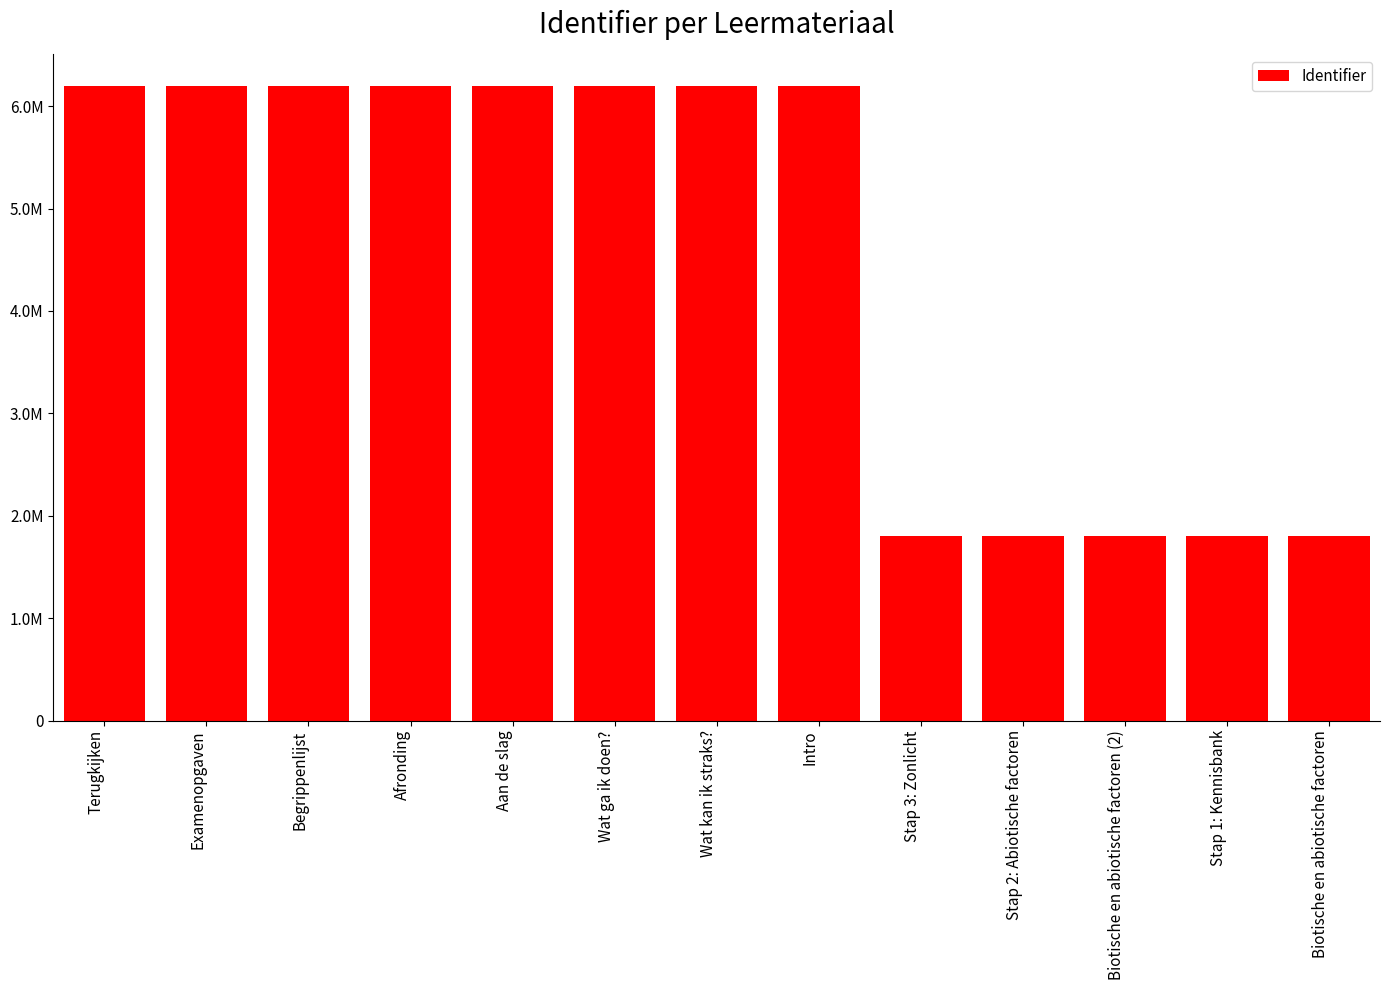

Which has a higher value, Intro or Terugkijken?

Terugkijken